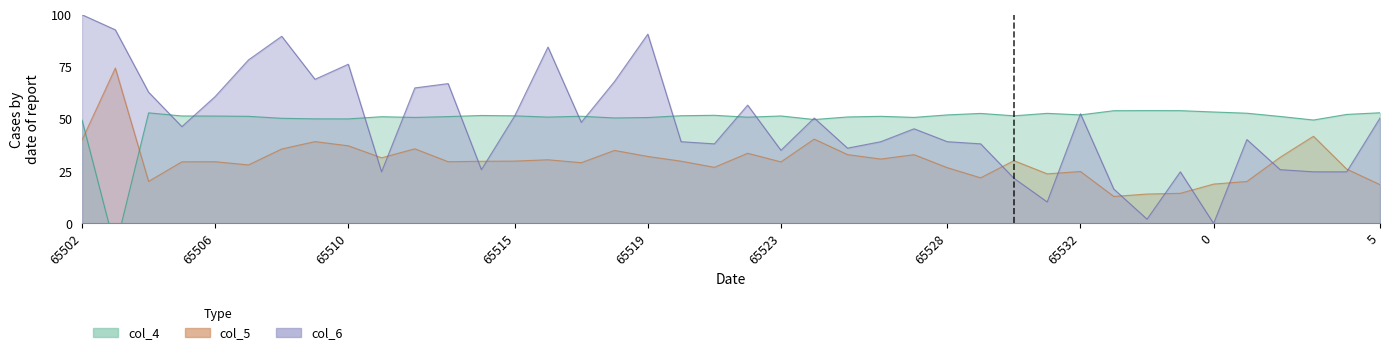

What is the highest value of the col_6 series?

100.0